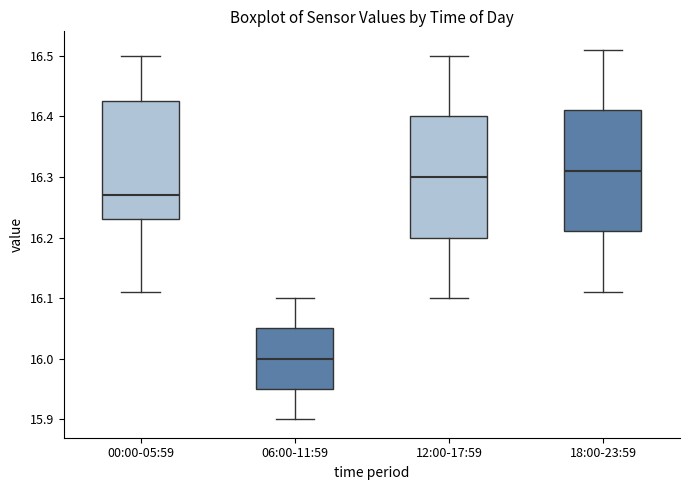

Which box's median line is the lowest?

06:00-11:59